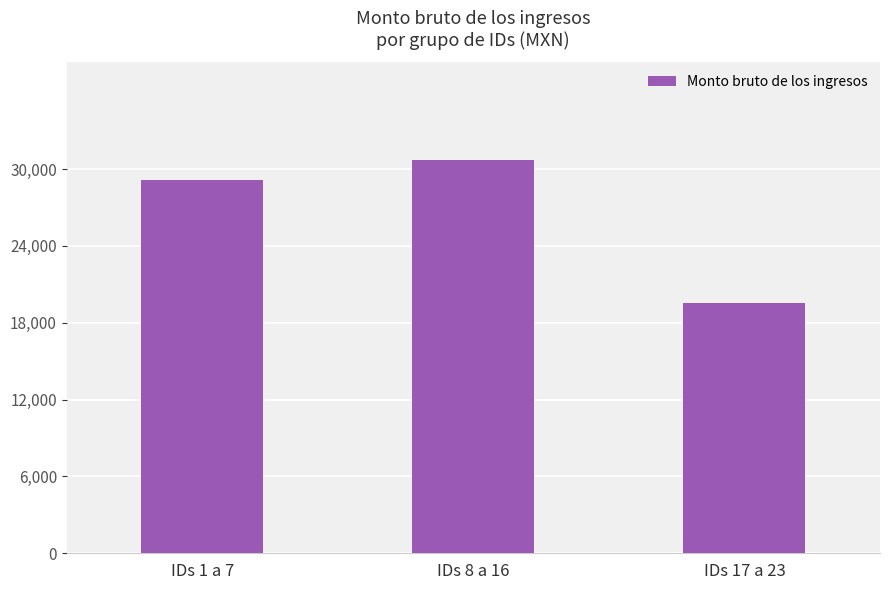

At which label does the data first exceed 29149?

IDs 1 a 7